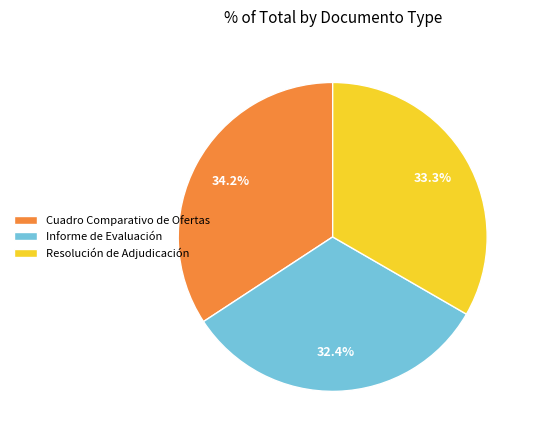

Between Informe de Evaluación and Resolución de Adjudicación, which is larger?

Resolución de Adjudicación